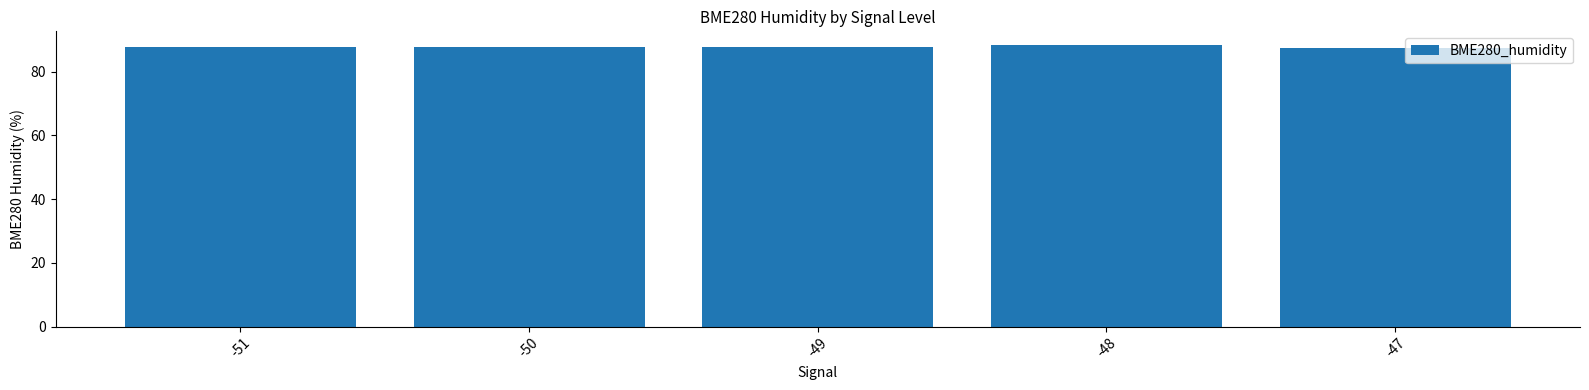

How many bars are there in total?

5